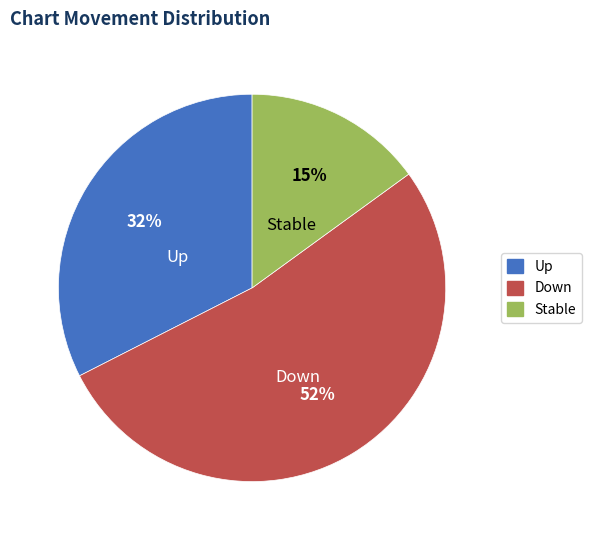

To the nearest percent, what percentage of the pie is Stable?

15%